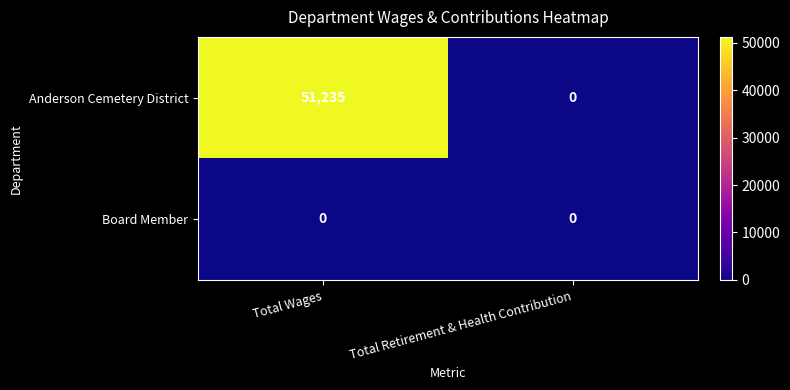

Reading right to left, transcribe all the data shown in this chart.

Anderson Cemetery District: Total Retirement & Health Contribution=0	Total Wages=51235
Board Member: Total Retirement & Health Contribution=0	Total Wages=0